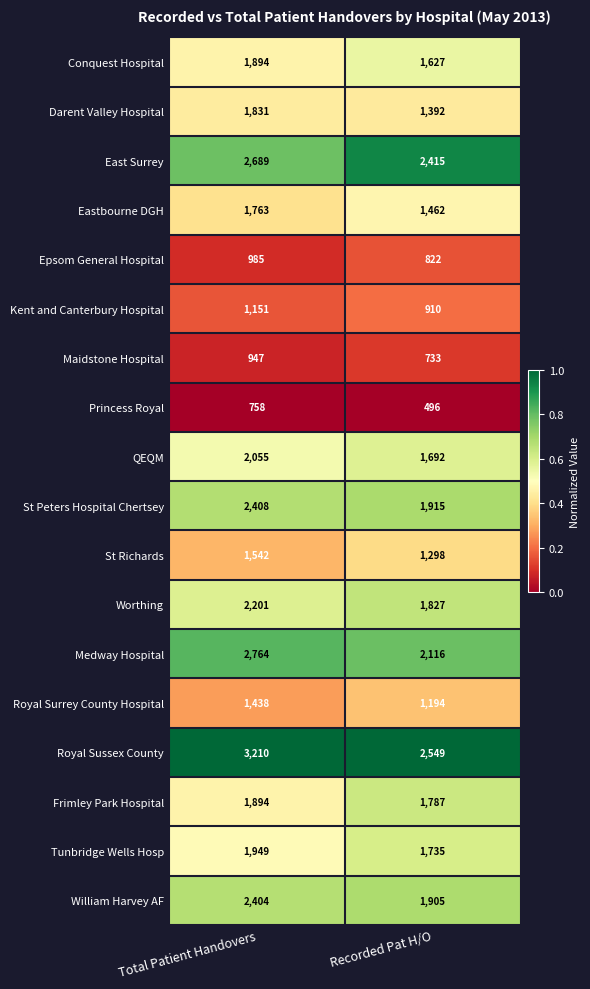

What is the lowest value of the Frimley Park Hospital series?

1787